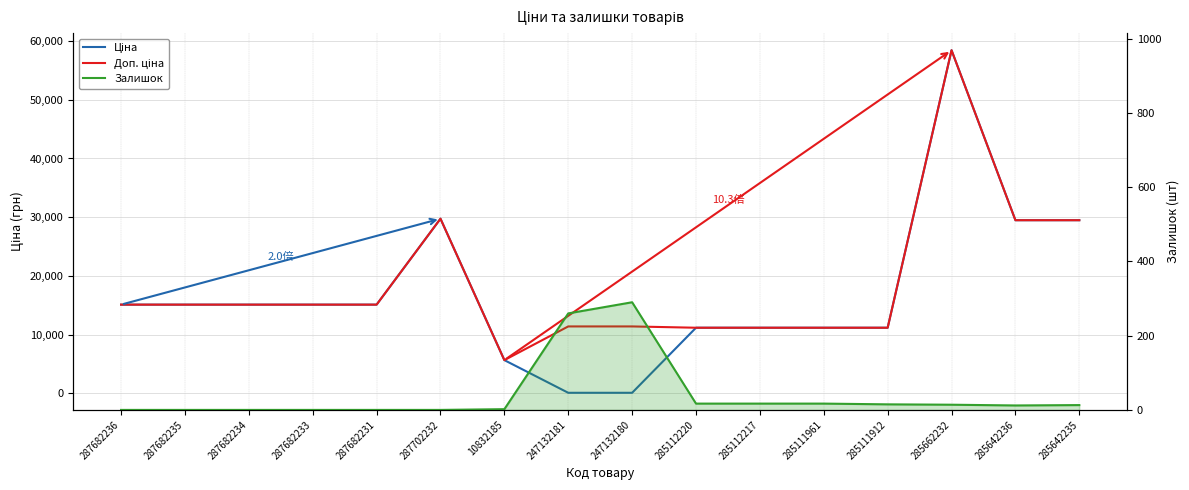

Rank the categories by Ціна value from highest to lowest.

285662232, 287702232, 285642236, 285642235, 287682236, 287682235, 287682234, 287682233, 287682231, 285112220, 285112217, 285111961, 285111912, 10832185, 247132181, 247132180